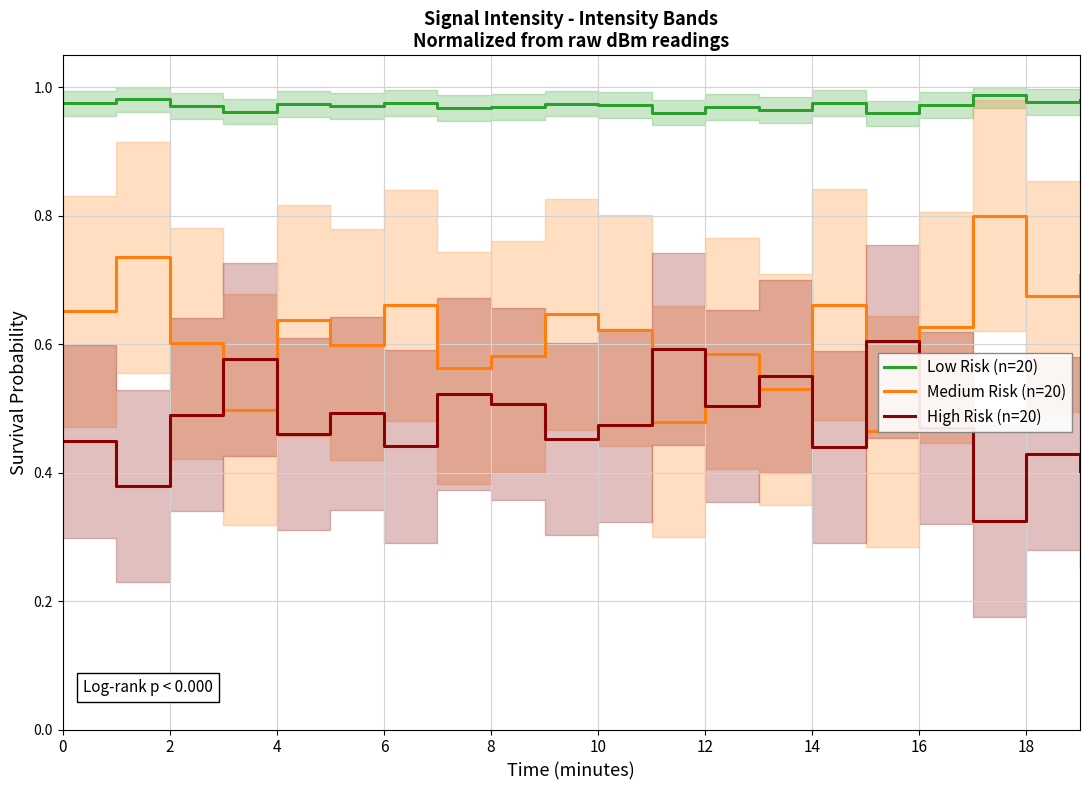

List the series in order of their peak value, lowest first.

High Risk (n=20), Medium Risk (n=20), Low Risk (n=20)